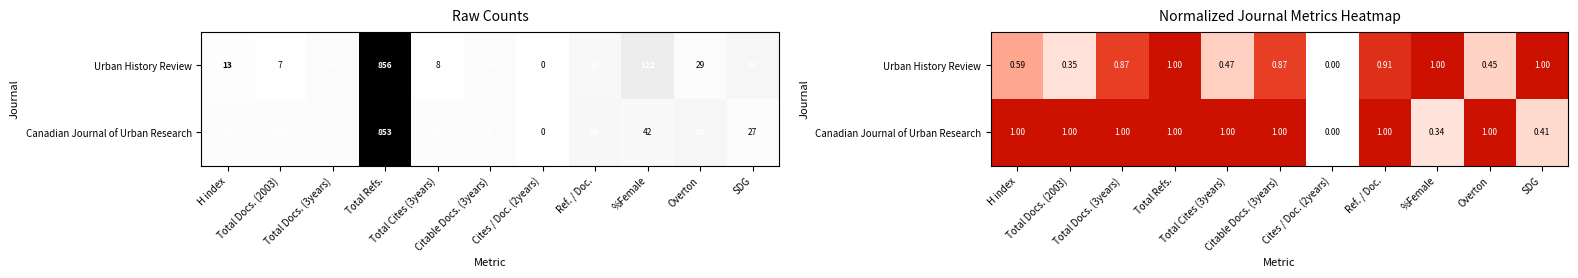

Which series has the widest spread of values?

Canadian Journal of Urban Research